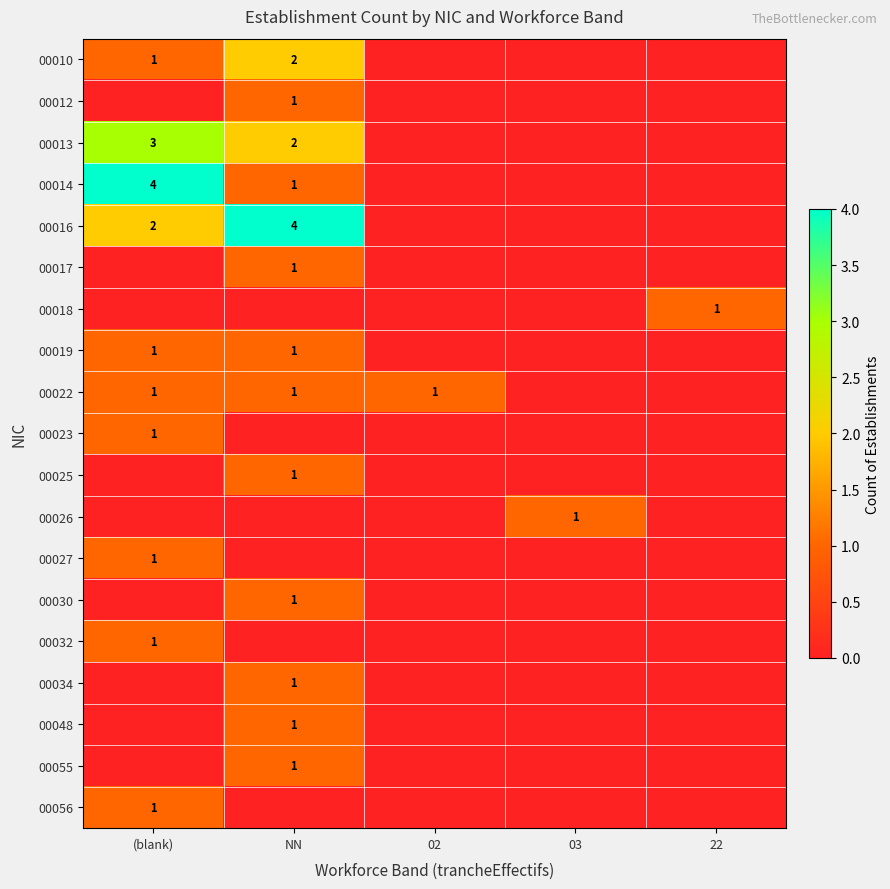

Is it true that 00016 equals 3 at (blank)?

False